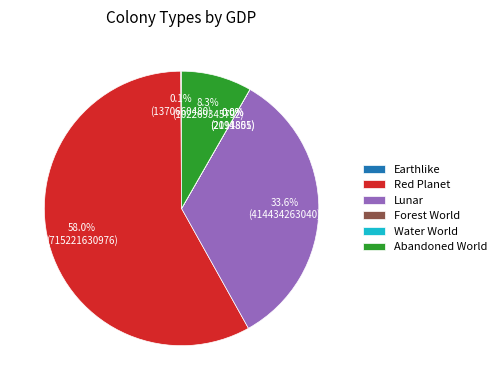

Combined, what portion of the pie is Red Planet and Lunar?

91.6%